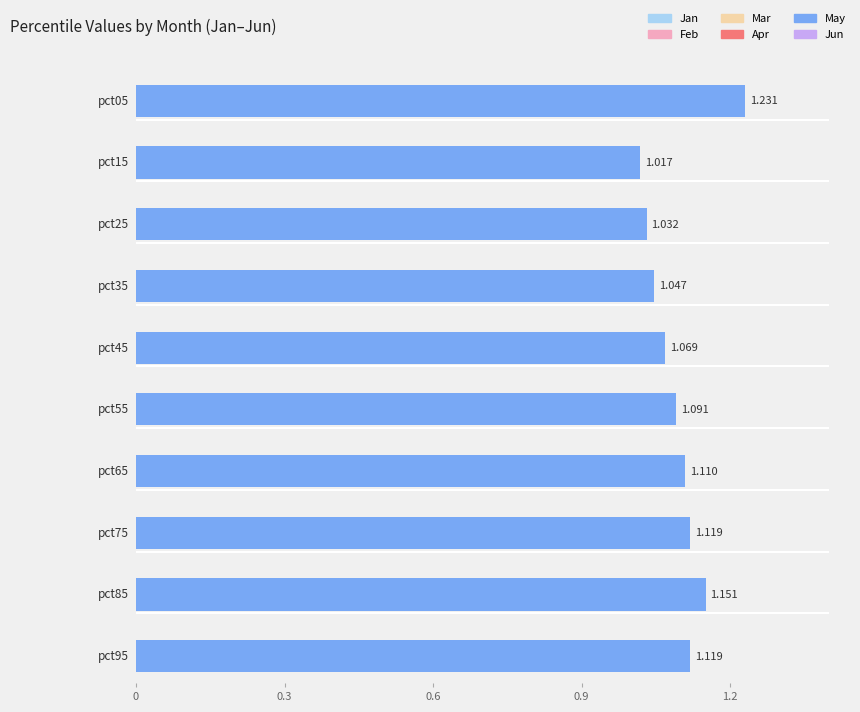

At how many categories does at least one series exceed 0?

10